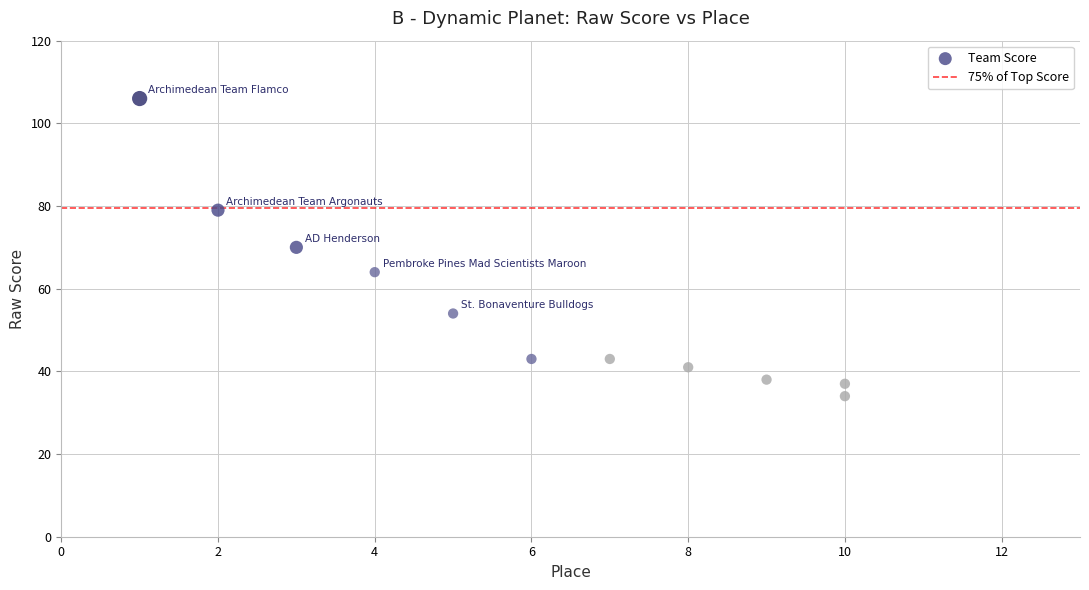

What is the range of Y values (max minus min)?

72